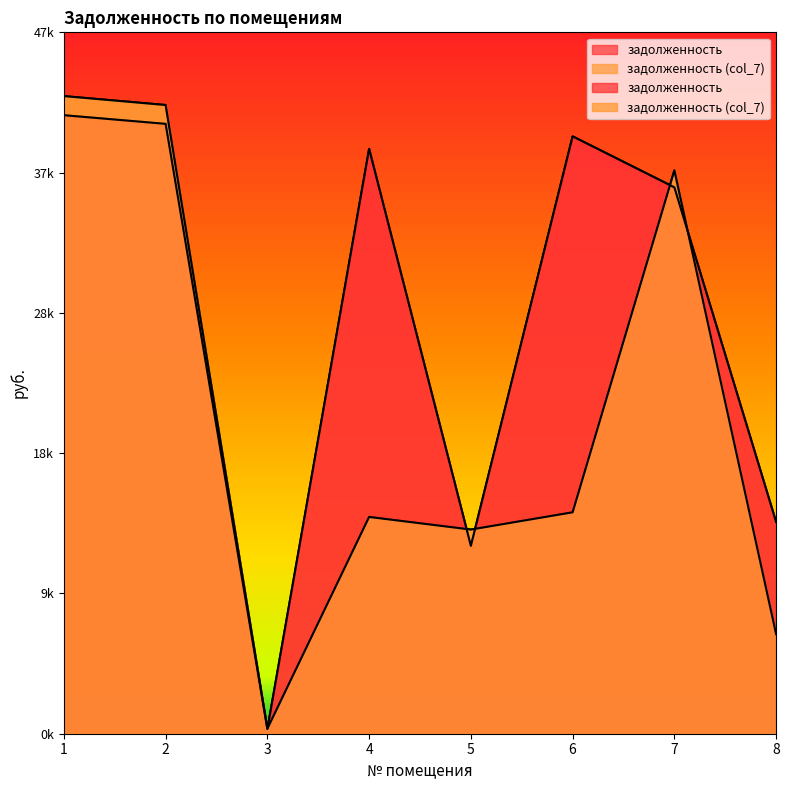

How many values in the задолженность (col_7) series are below 14840?

4